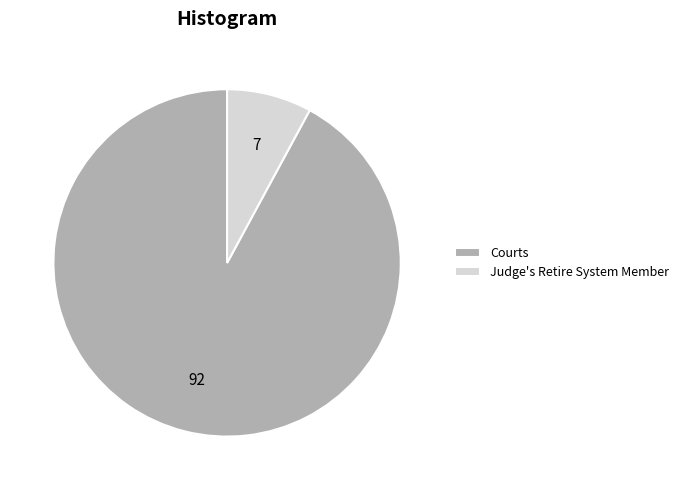

How many slices are in this pie chart?

2